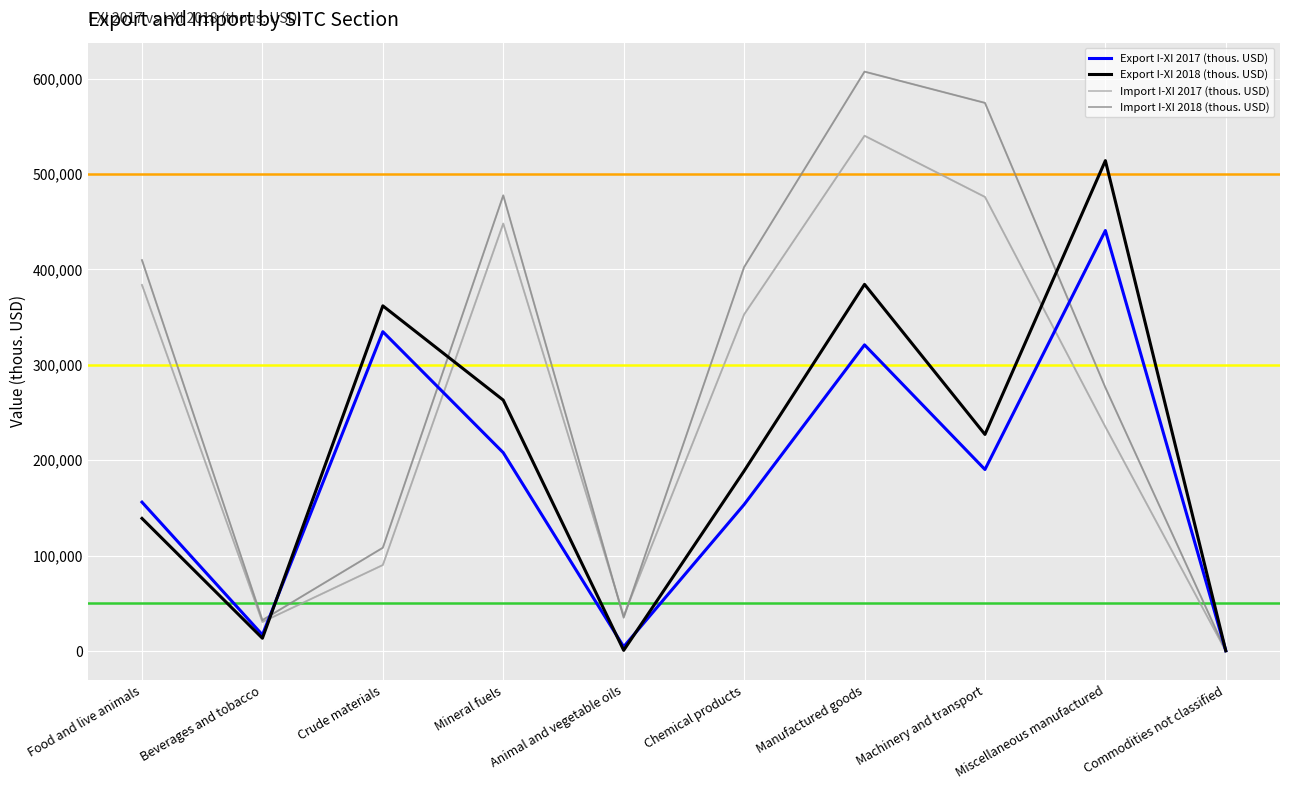

At how many categories does at least one series exceed 531749?

2